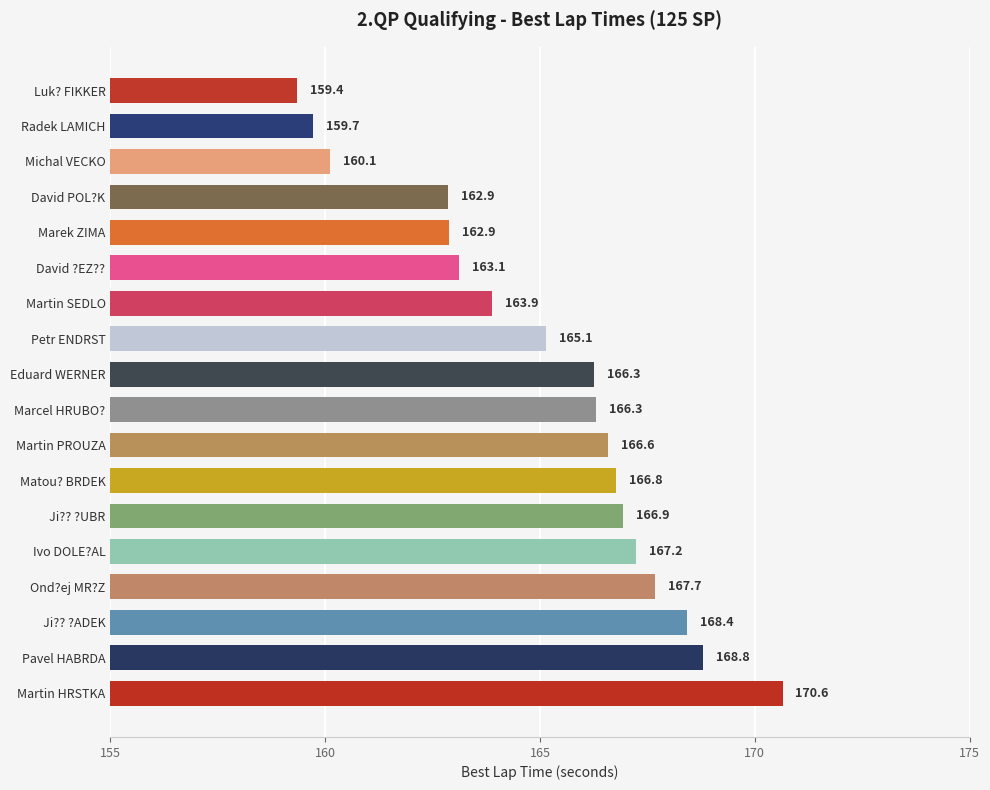

Between Ivo DOLE?AL and Michal VECKO, which is larger?

Ivo DOLE?AL